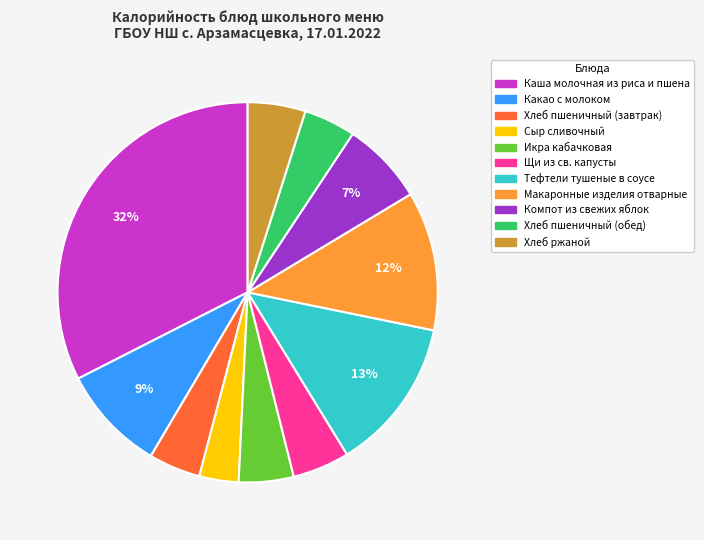

Does Тефтели тушеные в соусе account for over 50% of the chart?

No